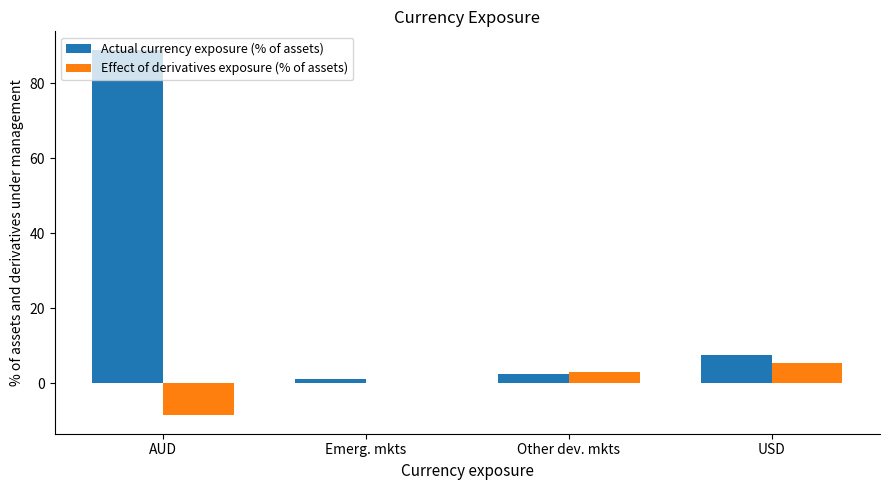

Which series has the largest range (max minus min)?

Actual currency exposure (% of assets)